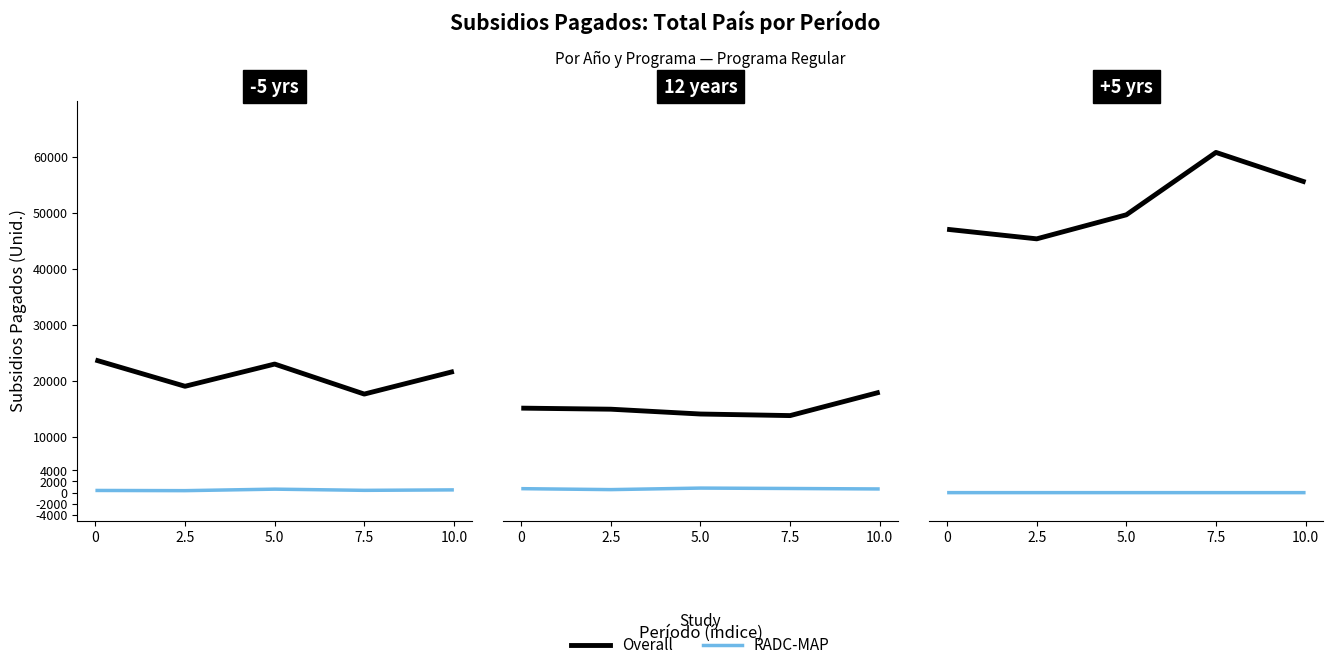

Is it true that Overall equals 60754 at 7.5?

True